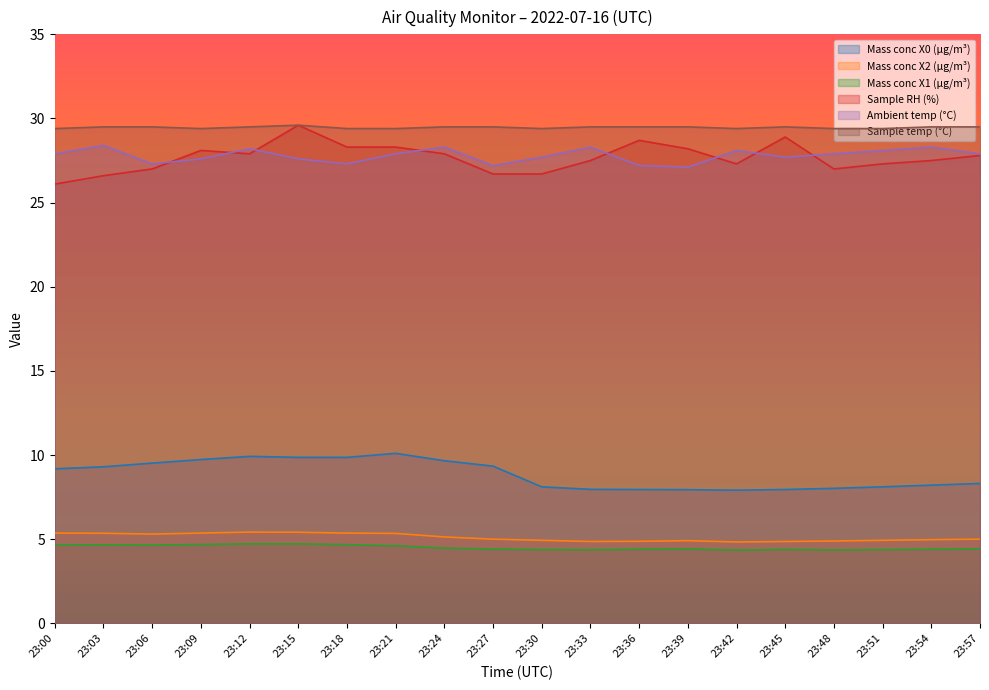

True or false: Mass conc X2 (μg/m³) has a value of 4.9 at 23:45.

True